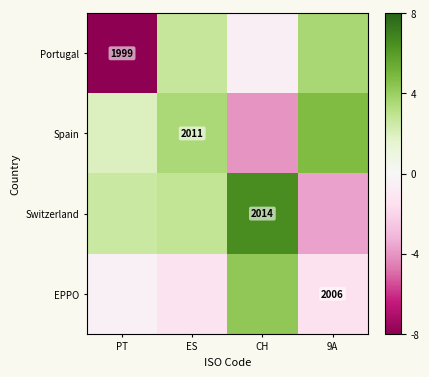

Between PT and 9A, which series saw the biggest shift?

Portugal